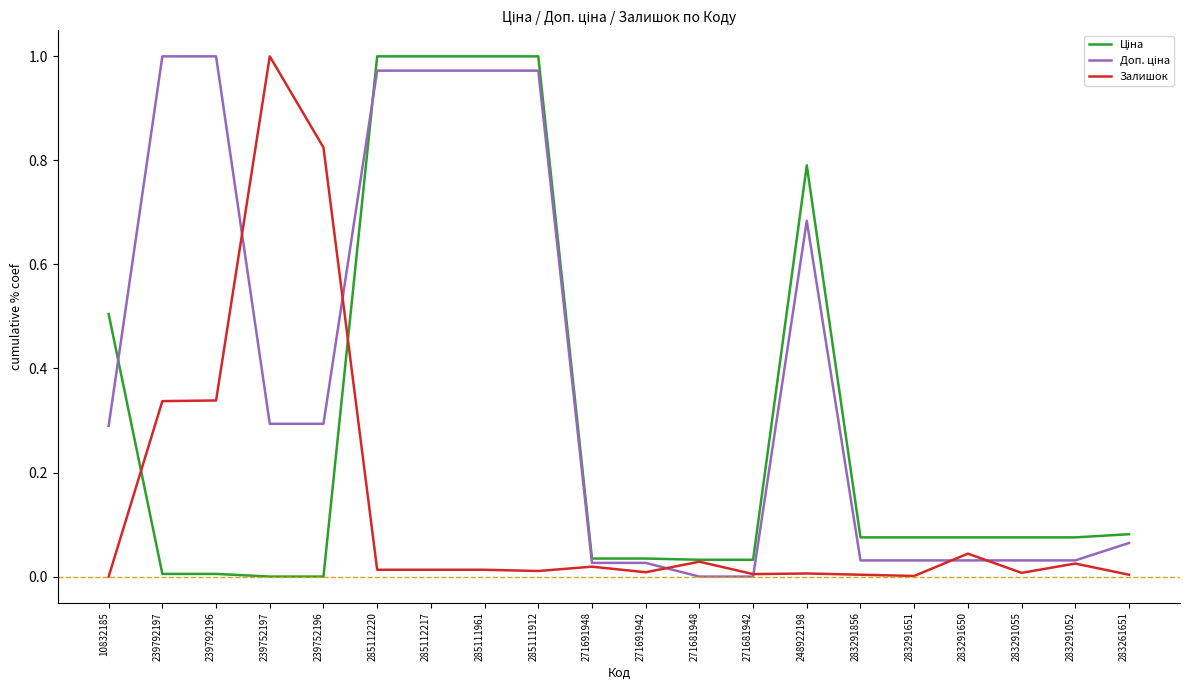

What position from the right is 239752196?

16